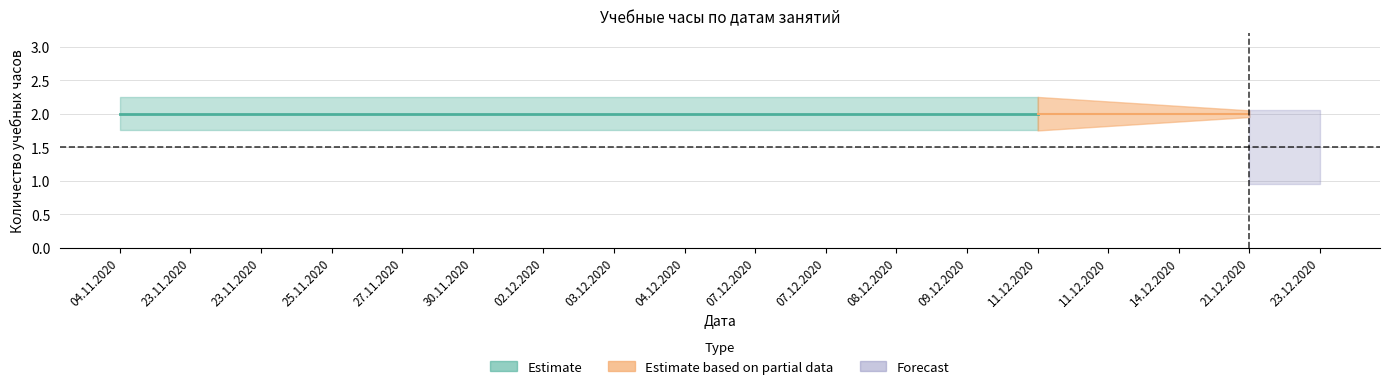

List the labels in order of value, largest first.

04.11.2020, 23.11.2020, 23.11.2020, 25.11.2020, 27.11.2020, 30.11.2020, 02.12.2020, 03.12.2020, 04.12.2020, 07.12.2020, 07.12.2020, 08.12.2020, 09.12.2020, 11.12.2020, 11.12.2020, 14.12.2020, 21.12.2020, 23.12.2020